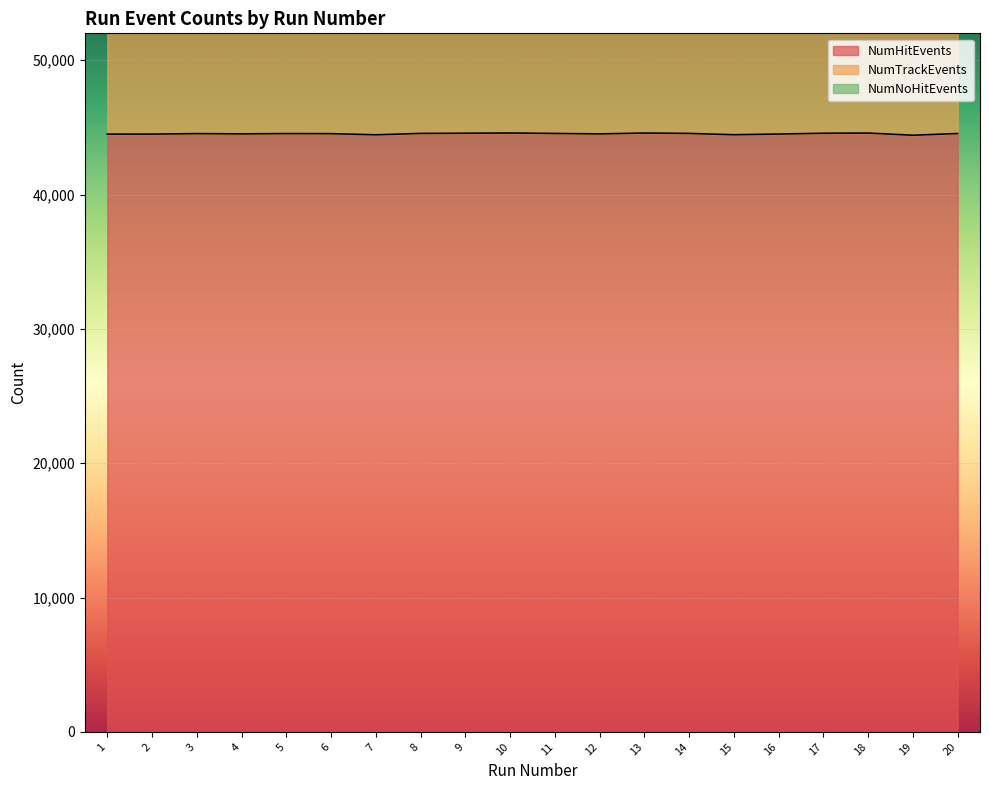

Rank the categories by NumHitEvents value from highest to lowest.

10, 13, 18, 9, 17, 8, 14, 11, 20, 5, 3, 6, 4, 12, 16, 2, 1, 15, 7, 19